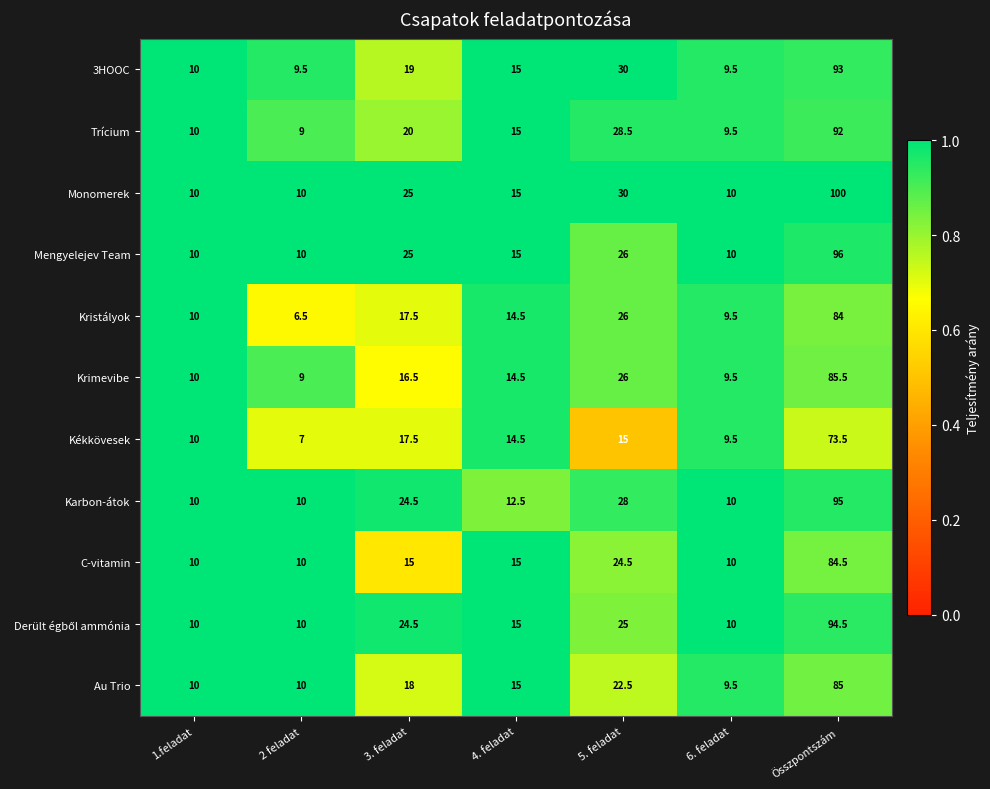

What is the total value across all series at 1.feladat?

110.0